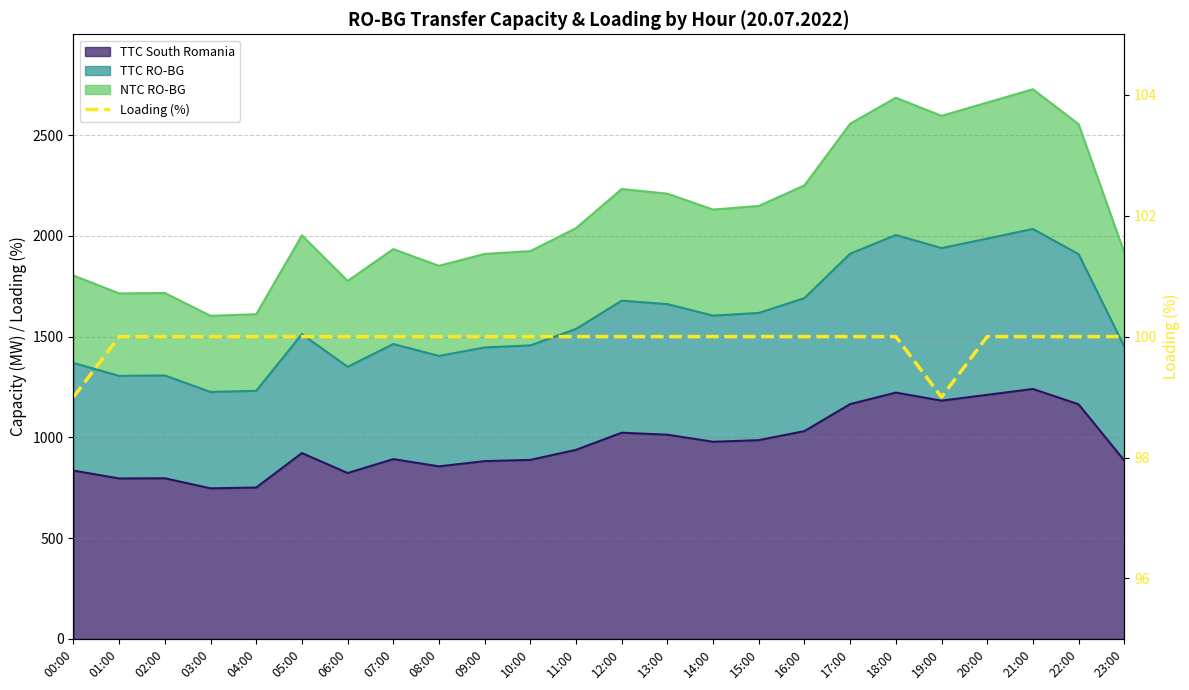

Rank the categories by value from lowest to highest.

00:00, 19:00, 01:00, 02:00, 03:00, 04:00, 05:00, 06:00, 07:00, 08:00, 09:00, 10:00, 11:00, 12:00, 13:00, 14:00, 15:00, 16:00, 17:00, 18:00, 20:00, 21:00, 22:00, 23:00